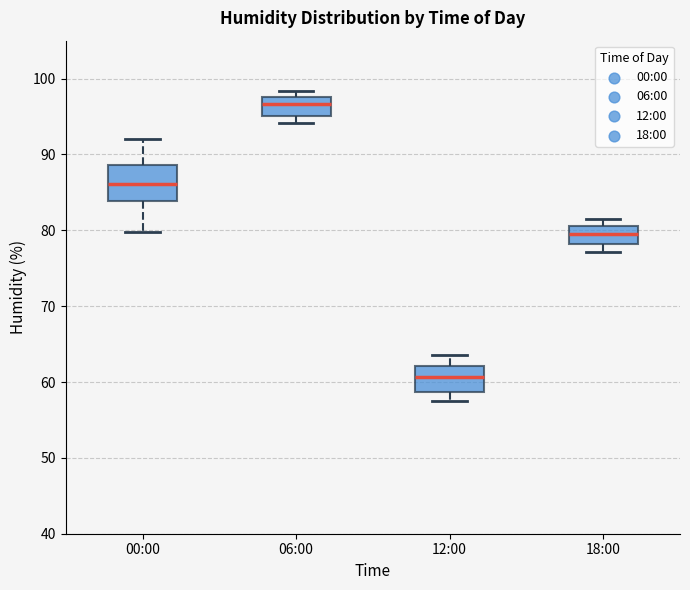

Comparing the boxes themselves (not the whiskers), which one is the tallest?

00:00